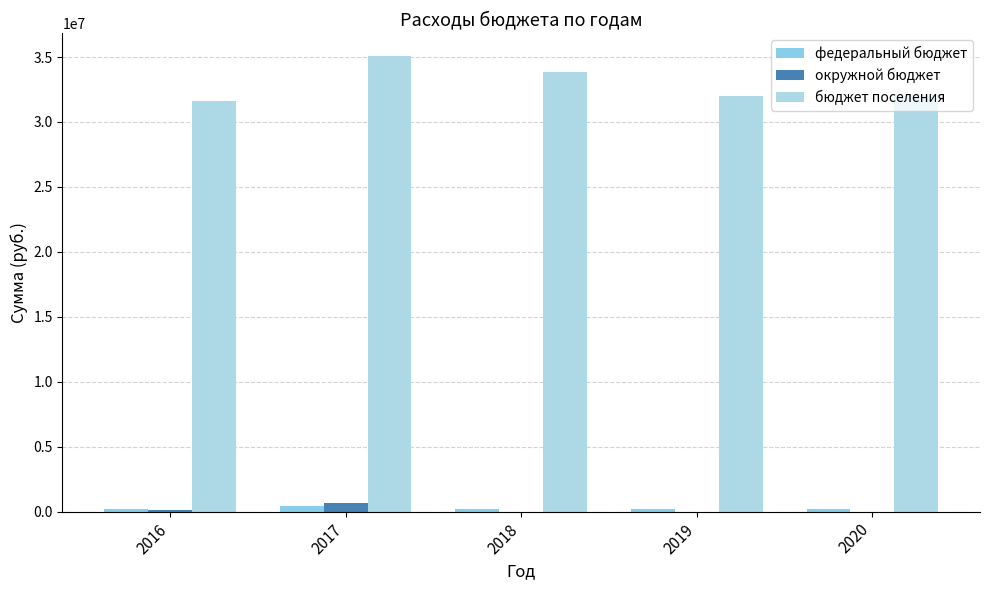

The бюджет поселения series shows 31579961.8 at 2016. True or false?

True